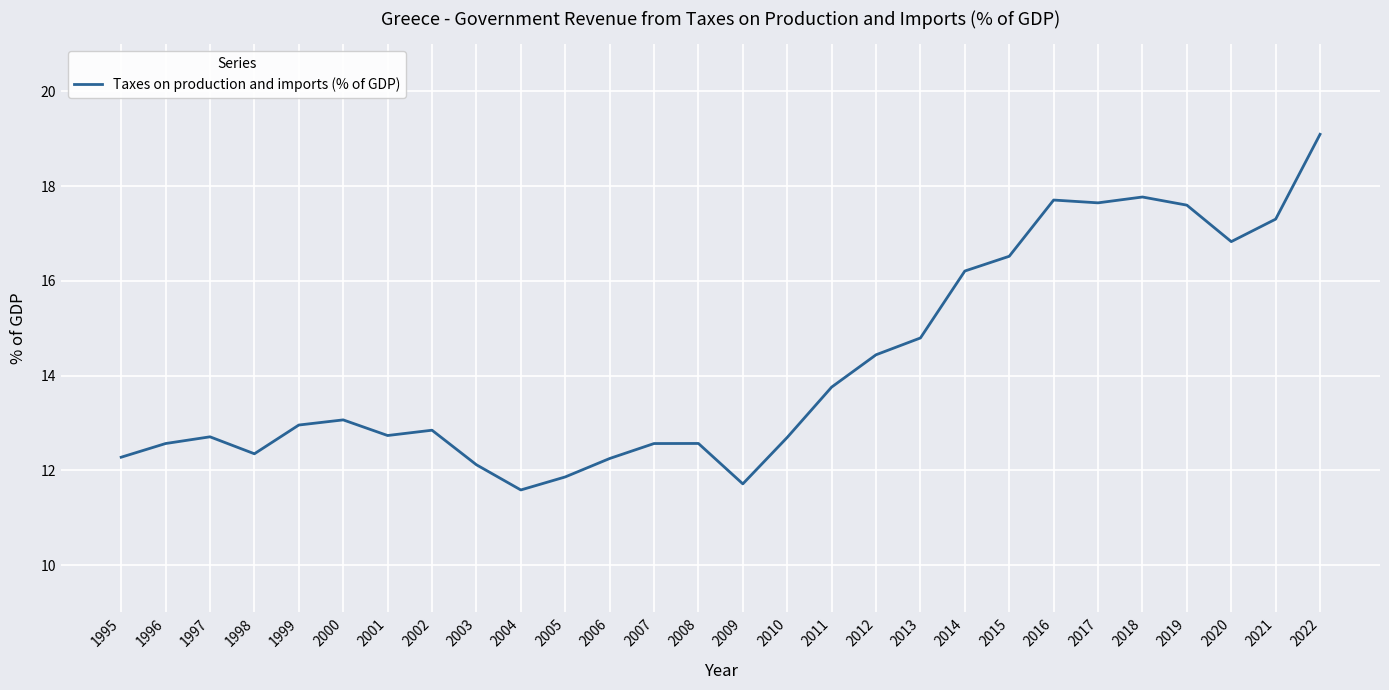

The chart shows a value of 5.5 at 2007. True or false?

False